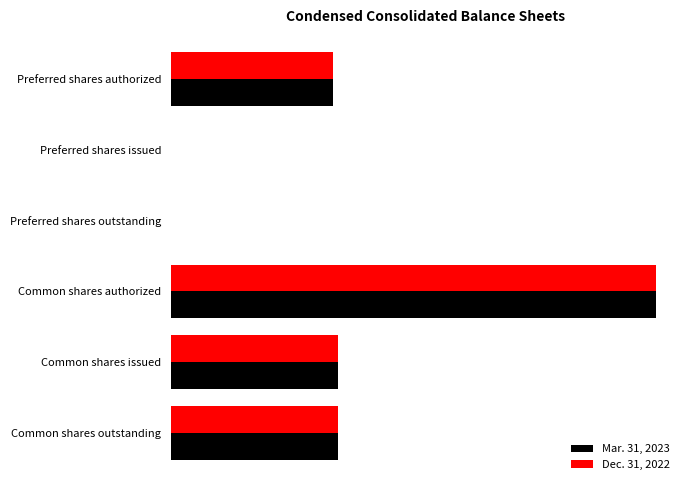

What are all the series names shown in the legend?

Mar. 31, 2023, Dec. 31, 2022